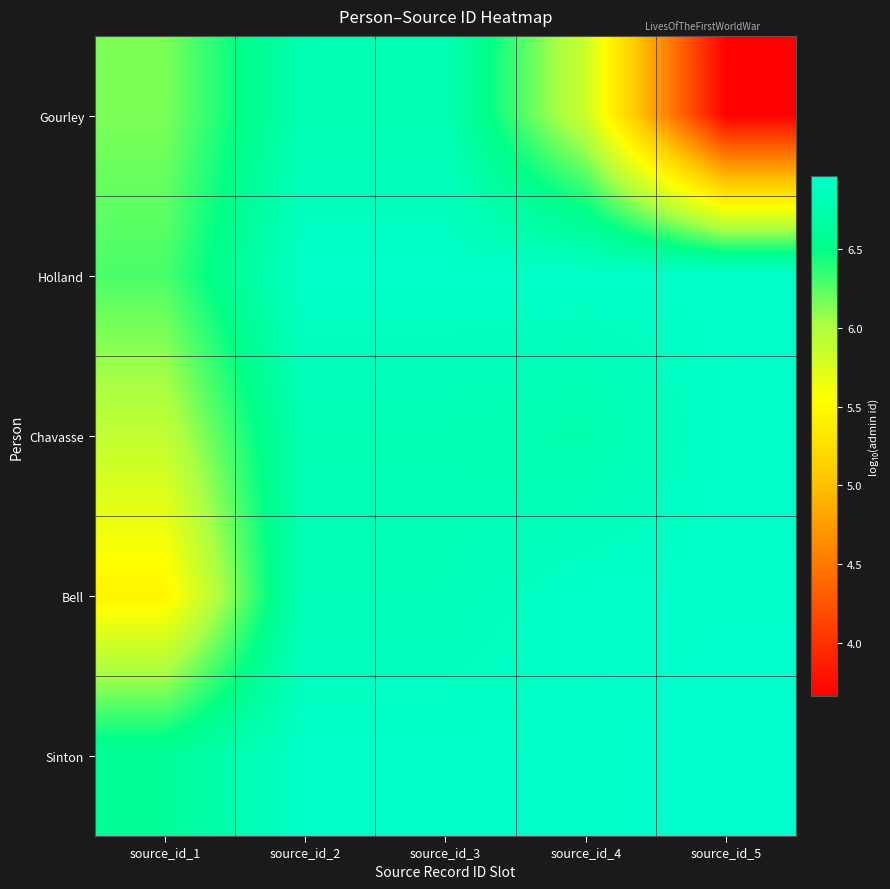

Which series changed the most between source_id_2 and source_id_5?

Gourley